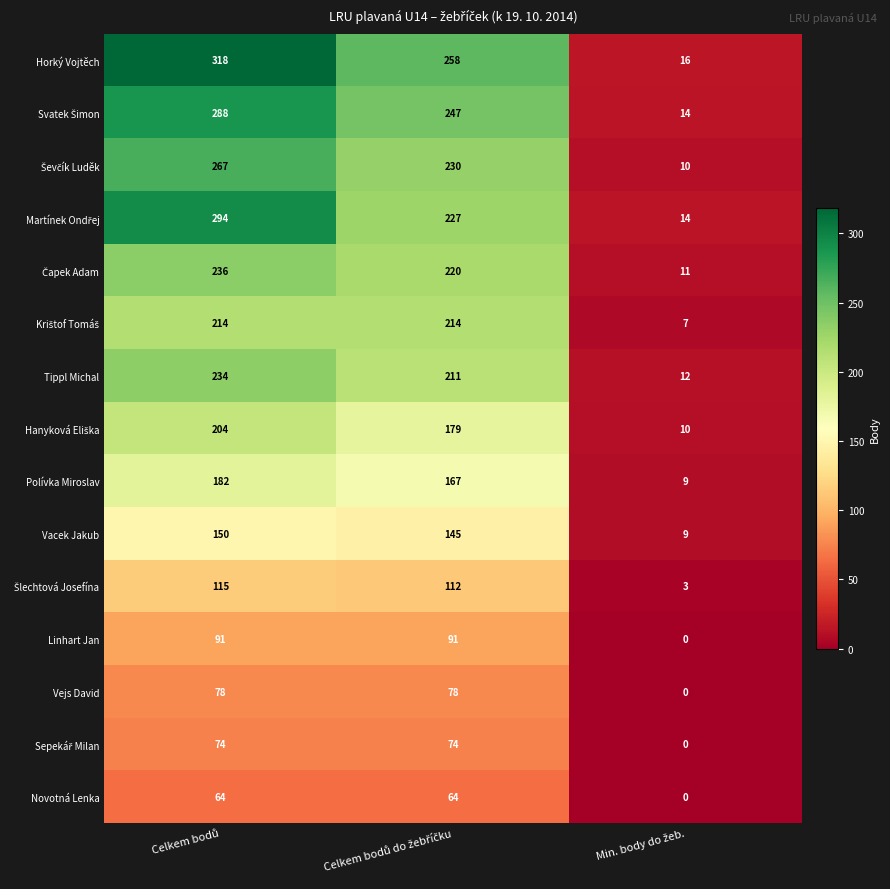

At how many categories does at least one series exceed 48?

2